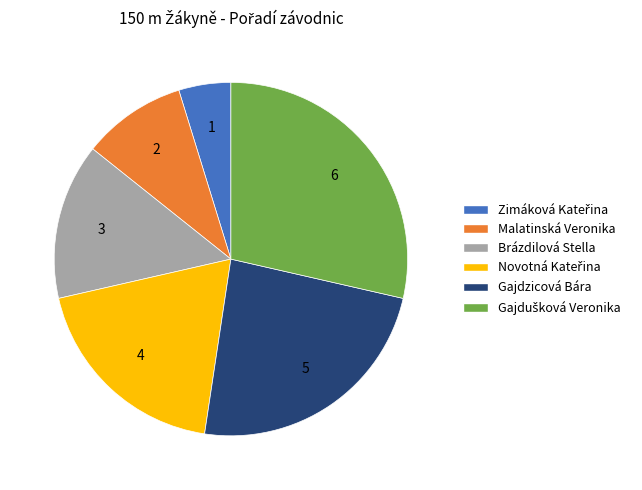

Is there a majority slice in this chart?

No